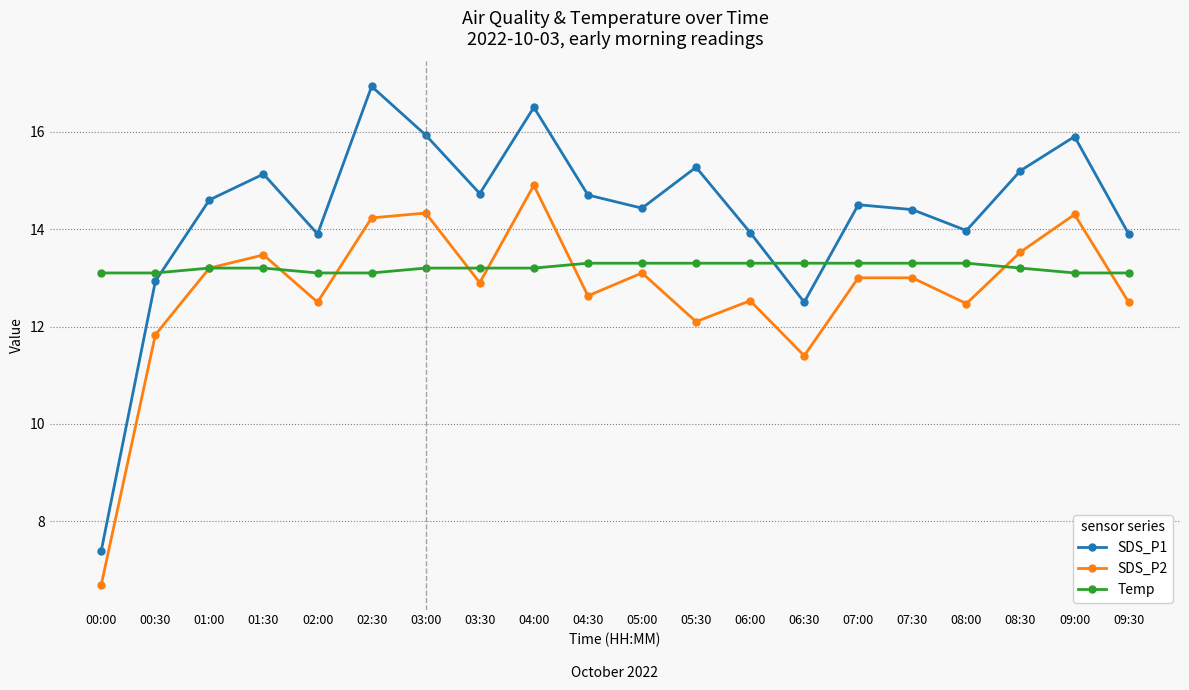

What is the average value of the SDS_P1 series?

14.3